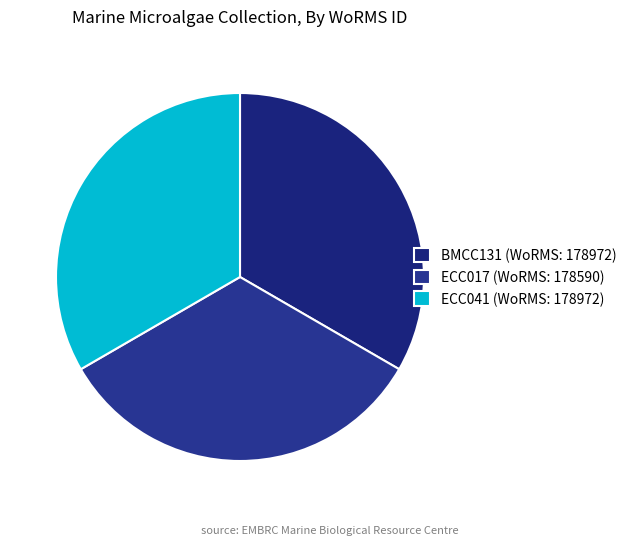

Is the sum of BMCC131 and ECC041 greater than half?

Yes